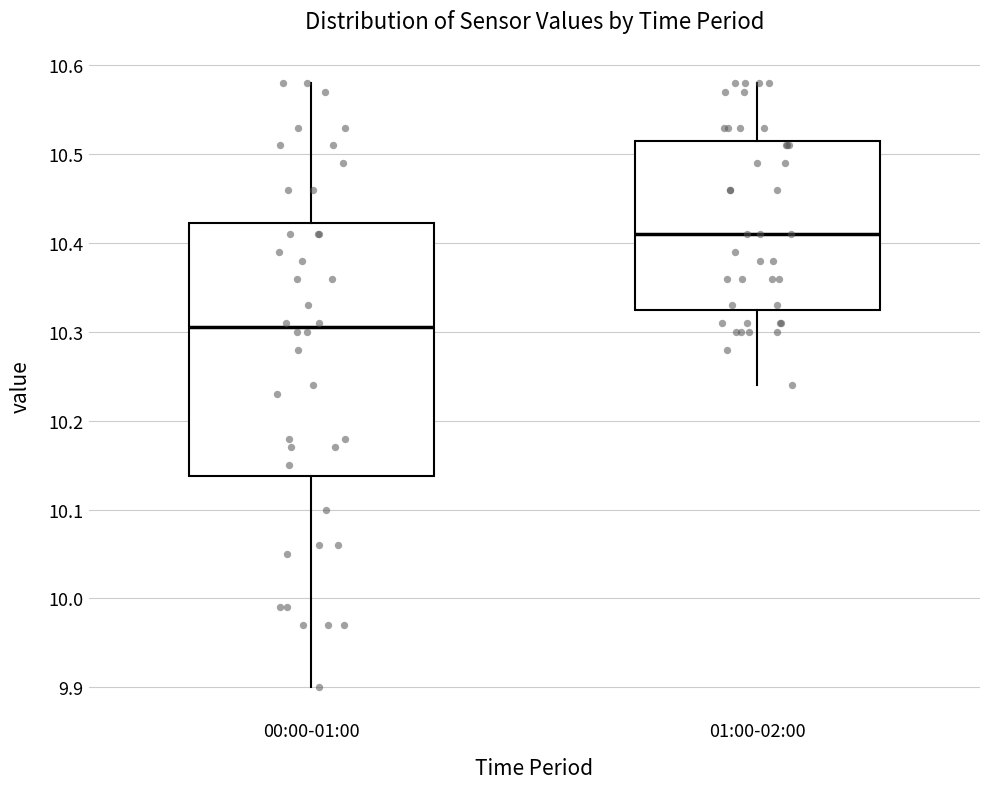

Reading left to right, transcribe this box plot: for each box, give where its median line is, the range the box spans, and where its two whiskers end, as read against the y-axis. The values are not printed on the chart, so give them approximately, as read against the axis.

00:00-01:00: median 10.31, box 10.14 to 10.42, whiskers 9.90 to 10.58
01:00-02:00: median 10.41, box 10.33 to 10.52, whiskers 10.24 to 10.58